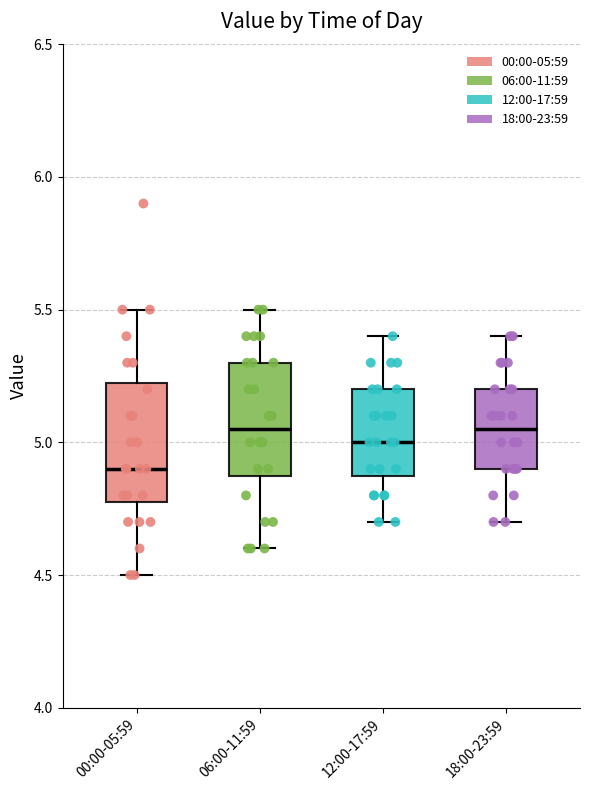

Reading left to right, read every box against the y-axis: the position of its median line, the range the box covers, and the ends of its whiskers. The values are not printed on the chart, so give them approximately, as read against the axis.

00:00-05:59: median 4.90, box 4.80 to 5.25, whiskers 4.50 to 5.50
06:00-11:59: median 5.05, box 4.90 to 5.30, whiskers 4.60 to 5.50
12:00-17:59: median 5.00, box 4.90 to 5.20, whiskers 4.70 to 5.40
18:00-23:59: median 5.05, box 4.90 to 5.20, whiskers 4.70 to 5.40